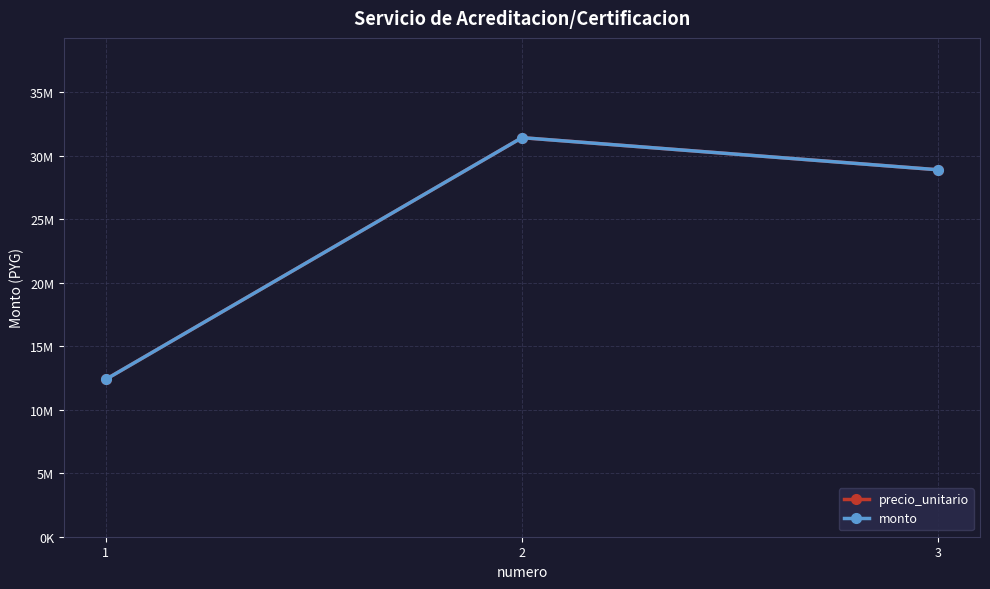

Reading right to left, what are all the values shown in this chart?

precio_unitario: 3=28875000	2=31405000	1=12375000
monto: 3=28875000	2=31405000	1=12375000